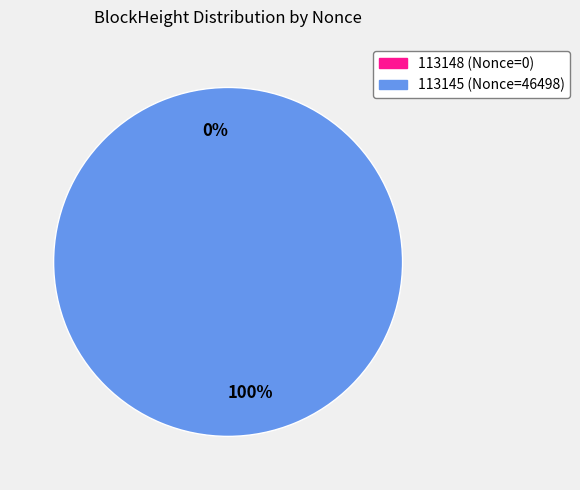

Which slice is the smallest?

113148